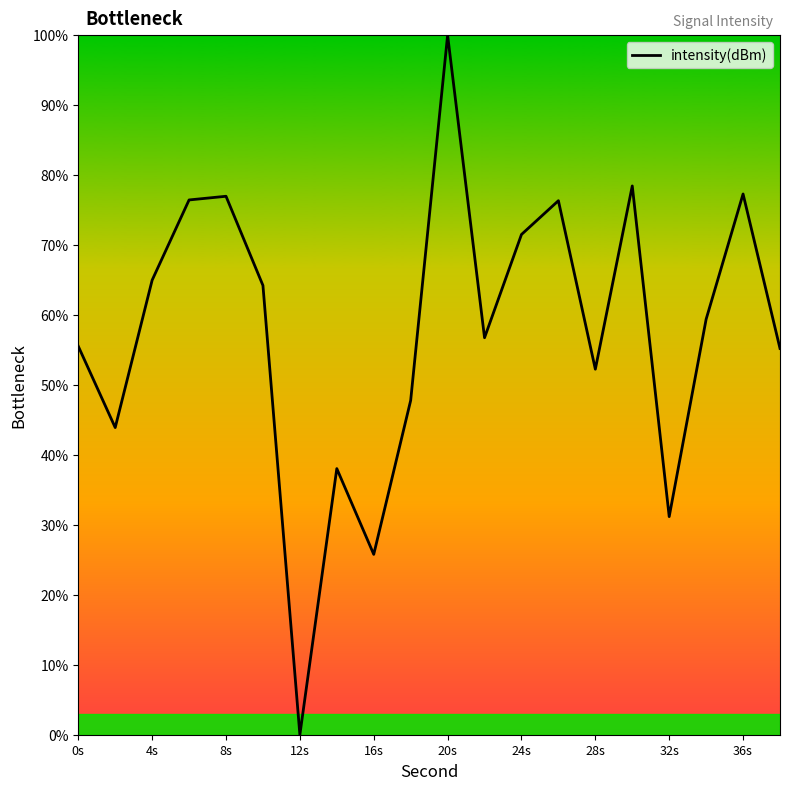

How many categories are shown in the chart?

20